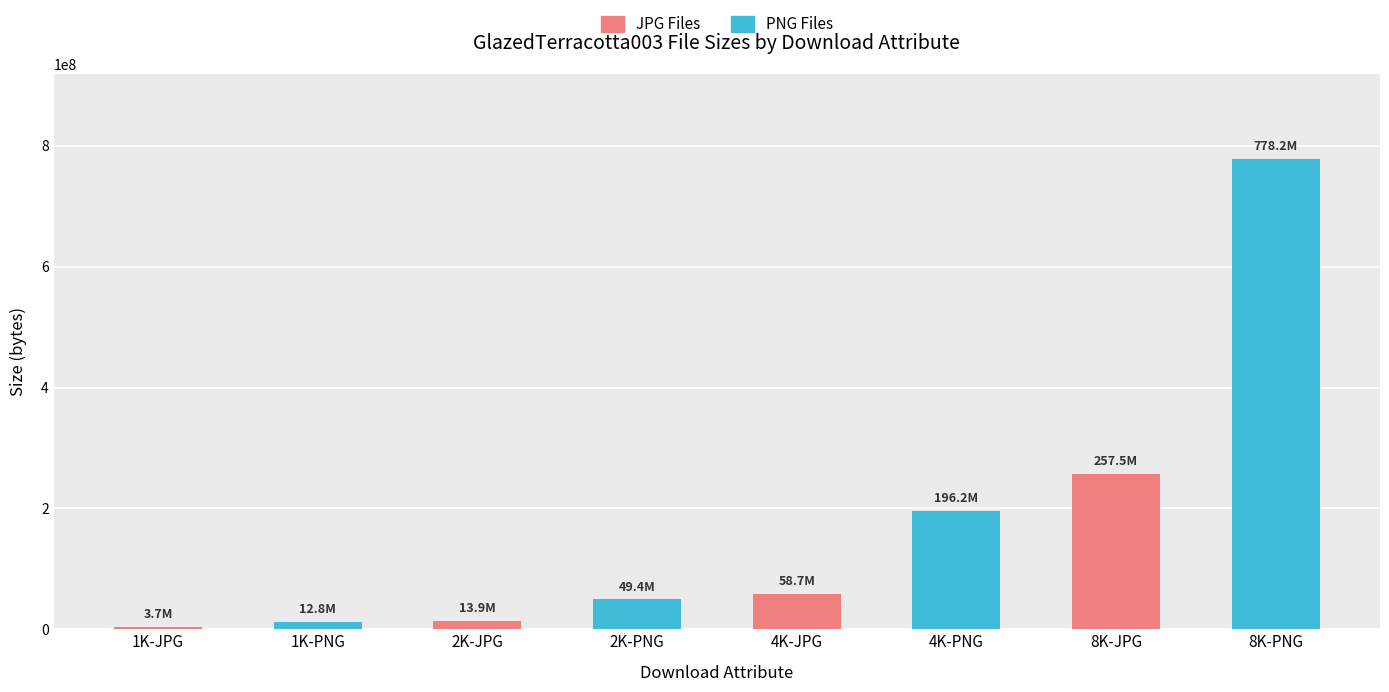

What is the value of the 2nd bar from the left?

12813235